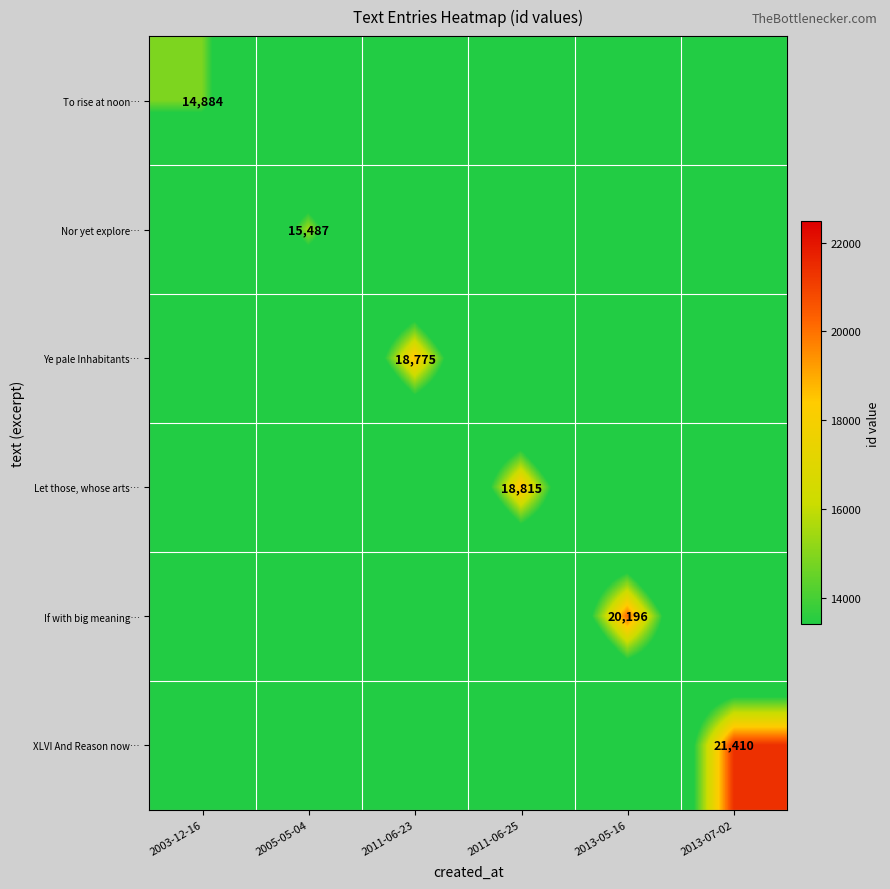

Is it true that Let those, whose arts… equals 7337 at 2011-06-25?

False